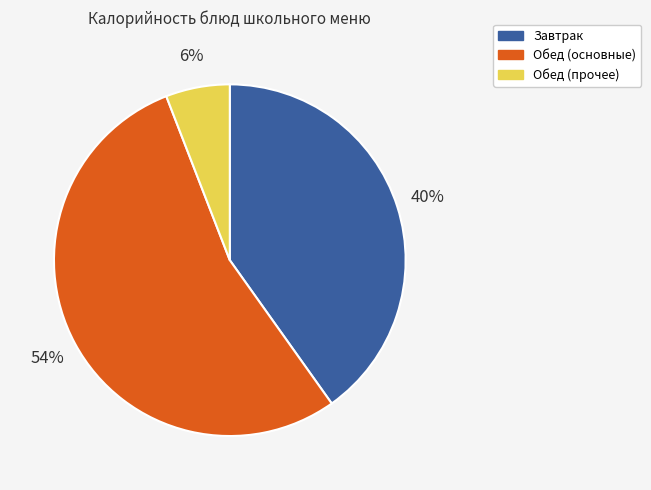

How many segments does this pie chart have?

3